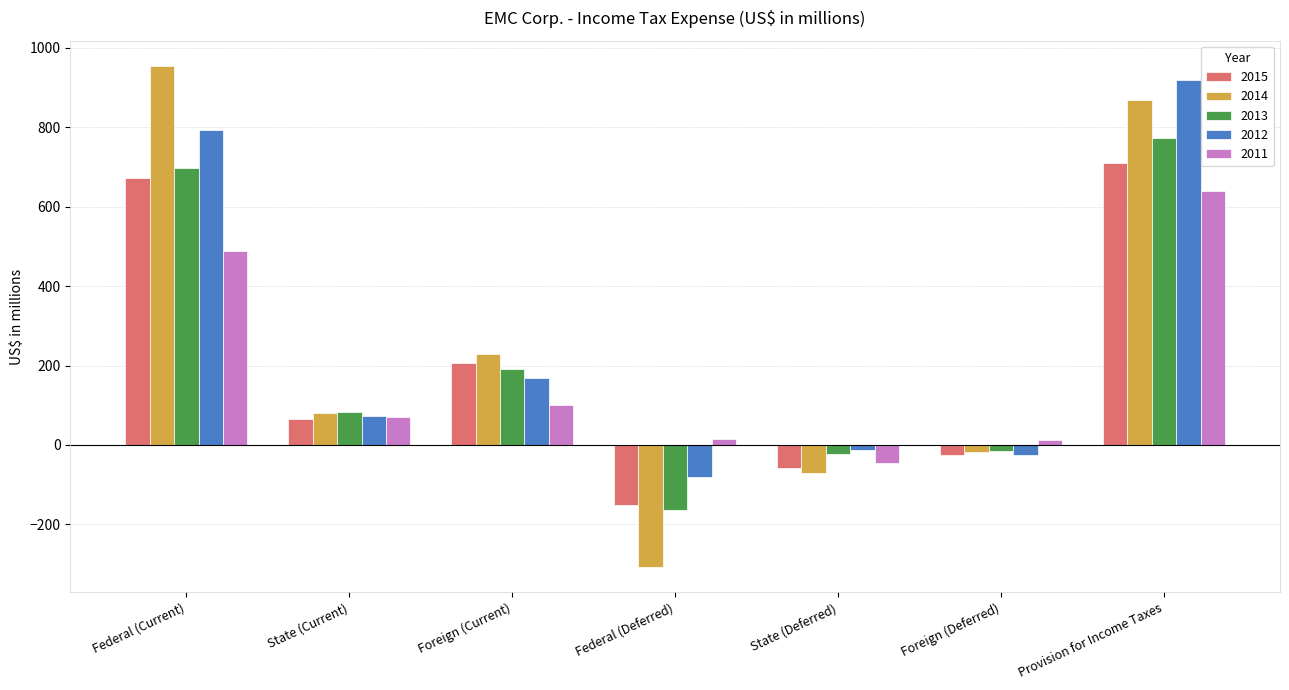

At how many categories does at least one series exceed 824?

2